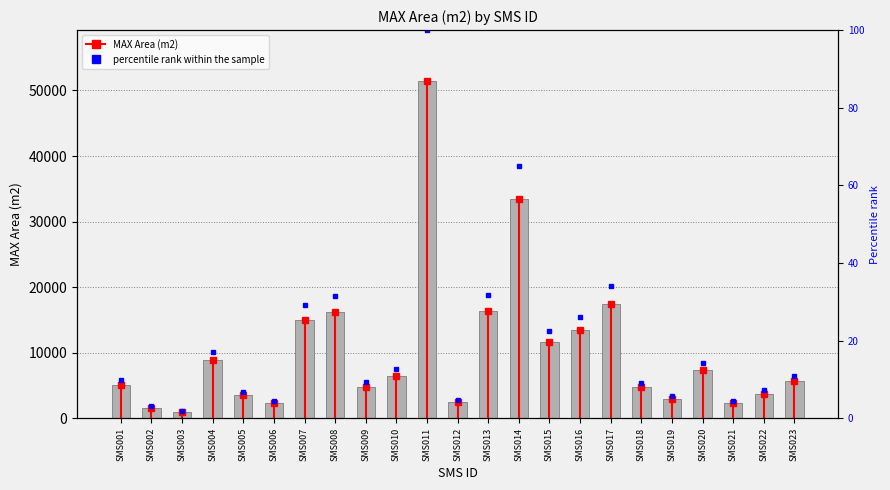

What is the highest value of the percentile rank within the sample series?

100.0